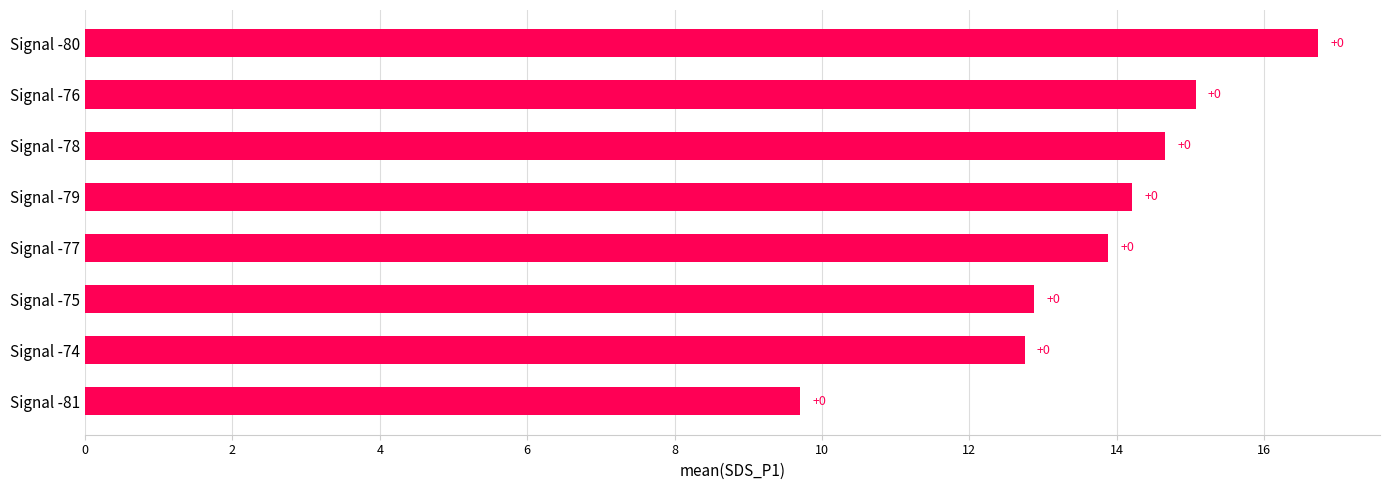

How many bars are there in total?

8